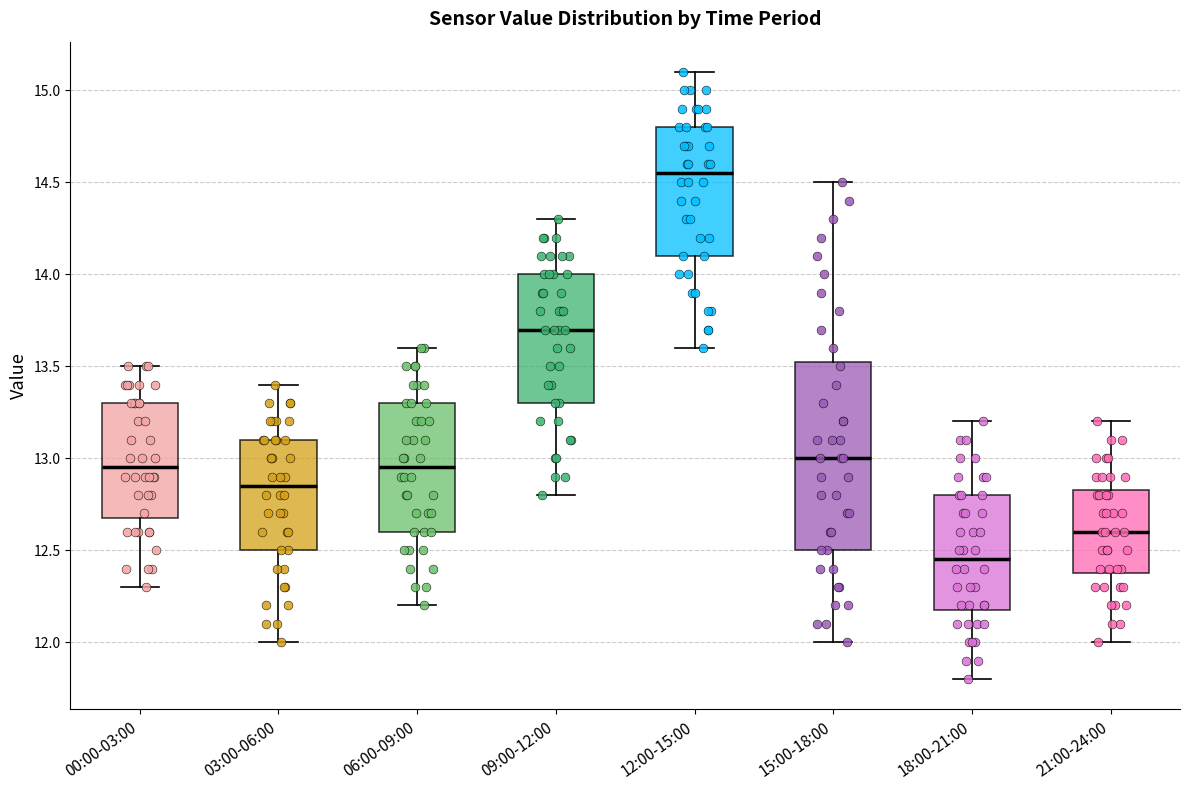

Which box's median line is the lowest?

18:00-21:00